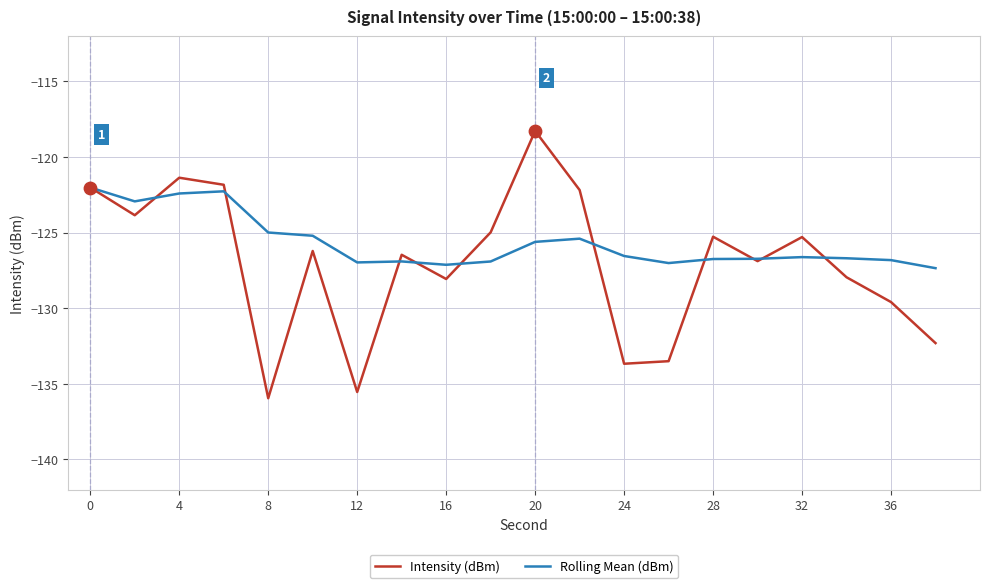

Which series has the largest total across all categories?

Rolling Mean (dBm)